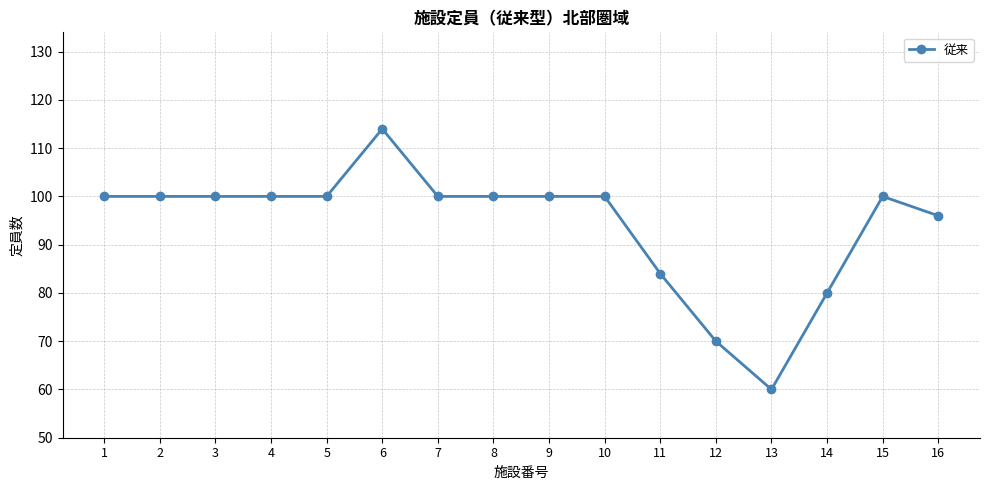

Which label corresponds to the smallest value in the chart?

13